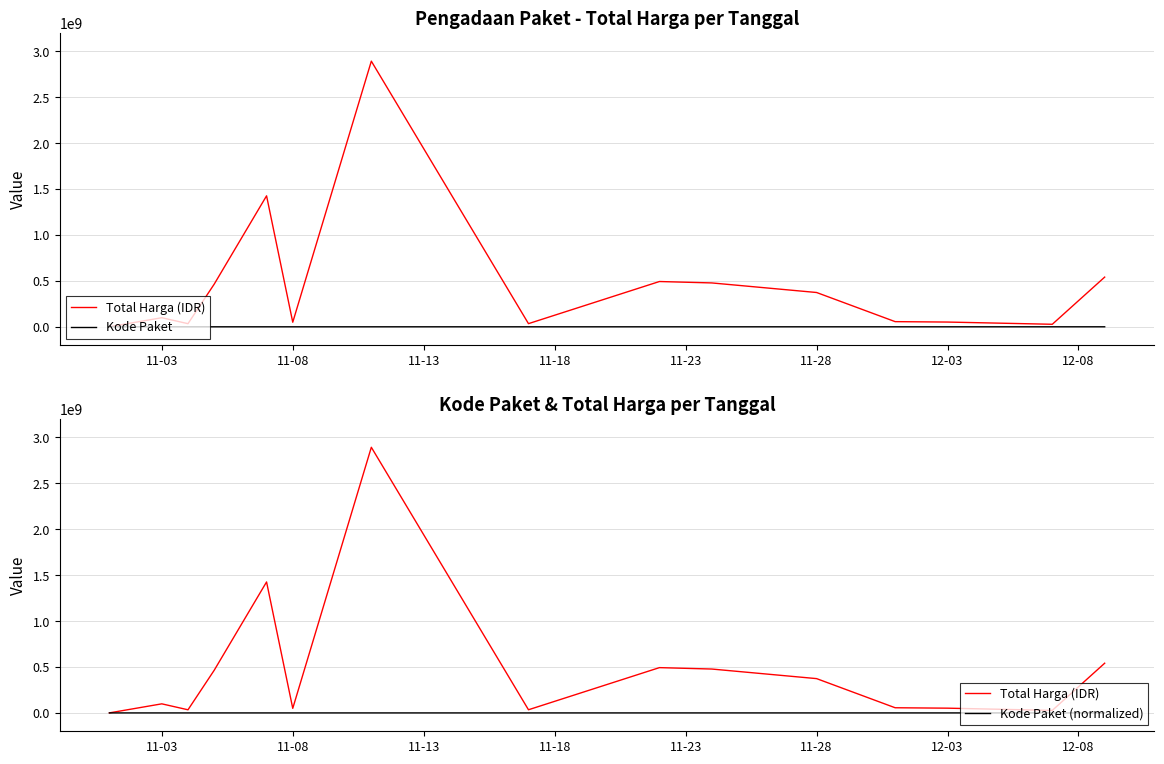

True or false: Kode Paket and Kode Paket (normalized) intersect in this chart.

False